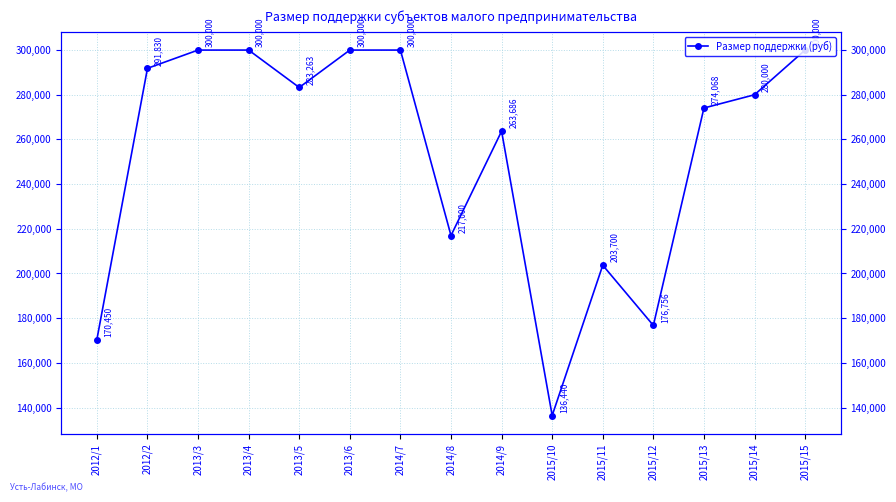

Does the chart have visible grid lines?

Yes